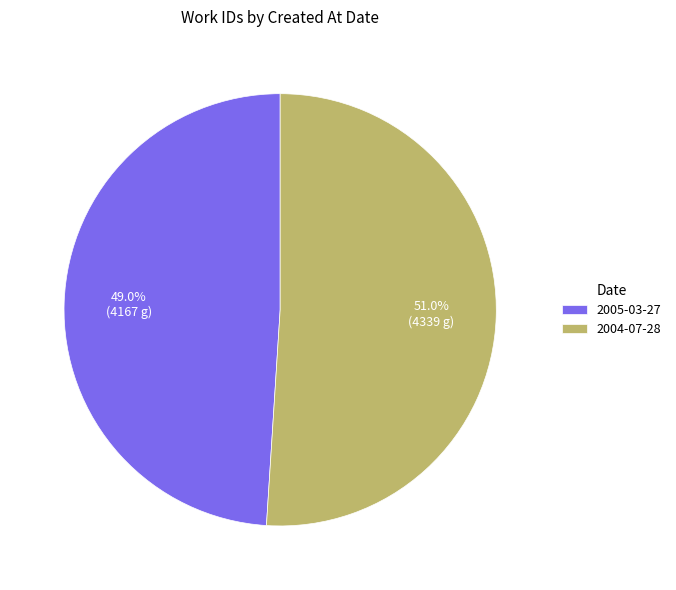

What is the majority slice?

2004-07-28